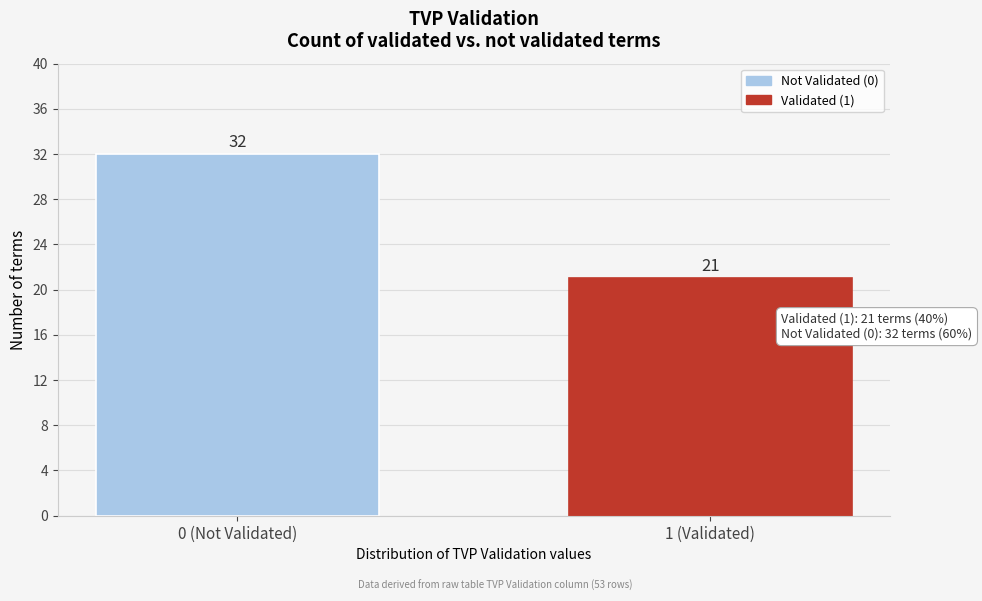

Reading left to right, list all the values displayed in this chart.

32	21